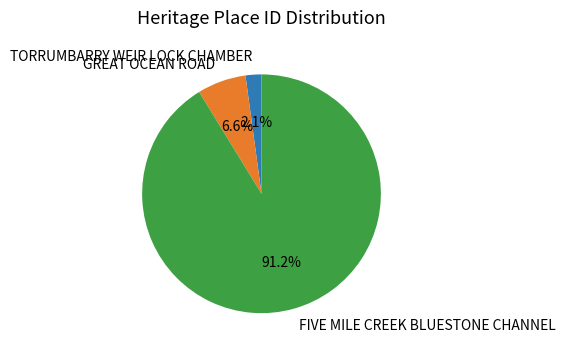

To the nearest percent, what percentage of the pie is TORRUMBARRY WEIR LOCK CHAMBER?

2%